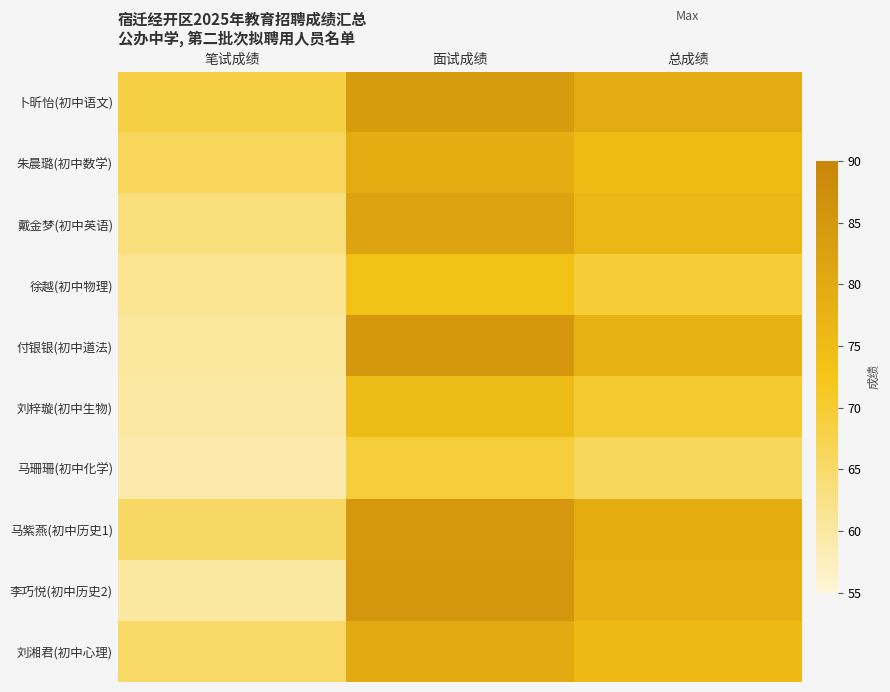

Between 面试成绩 and 总成绩, which is larger?

面试成绩